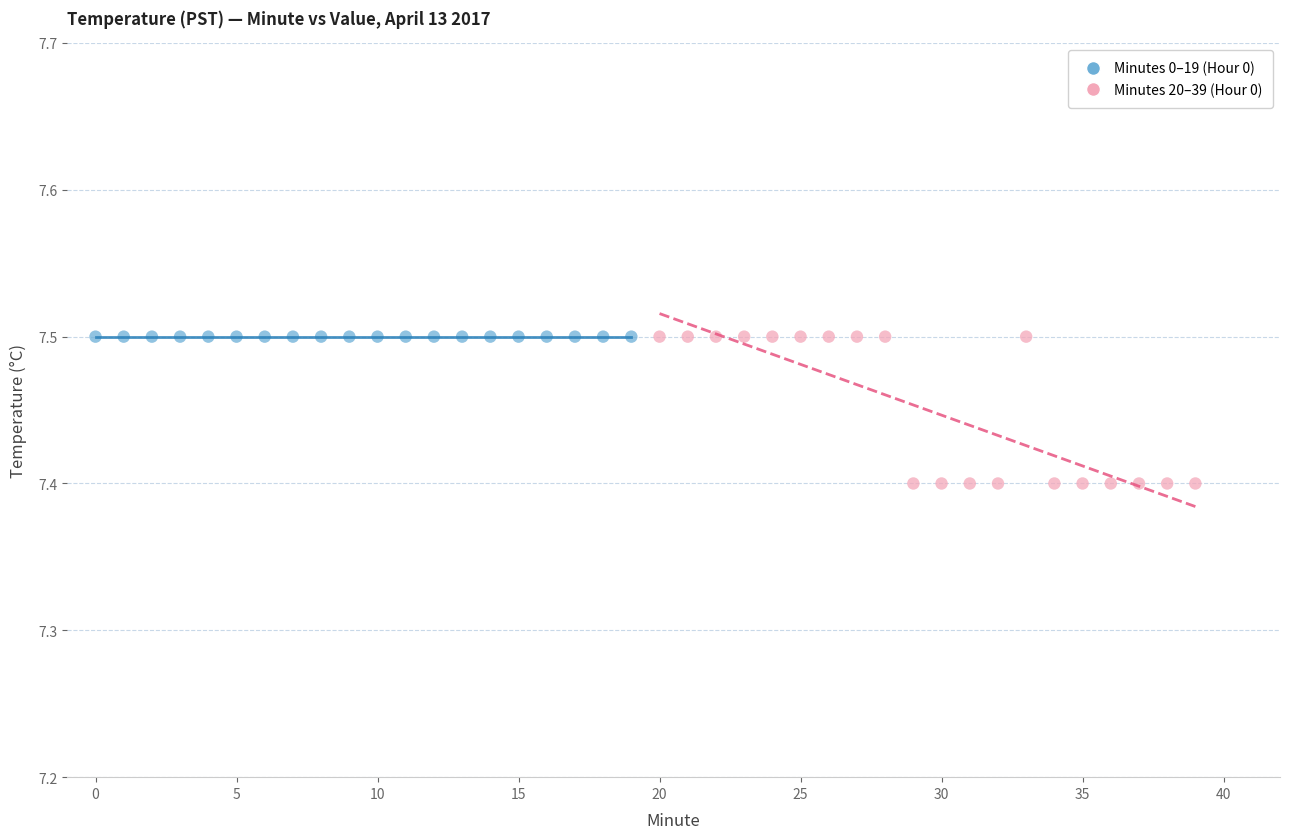

Which series reaches the minimum Y coordinate?

Minutes 20–39 (Hour 0)